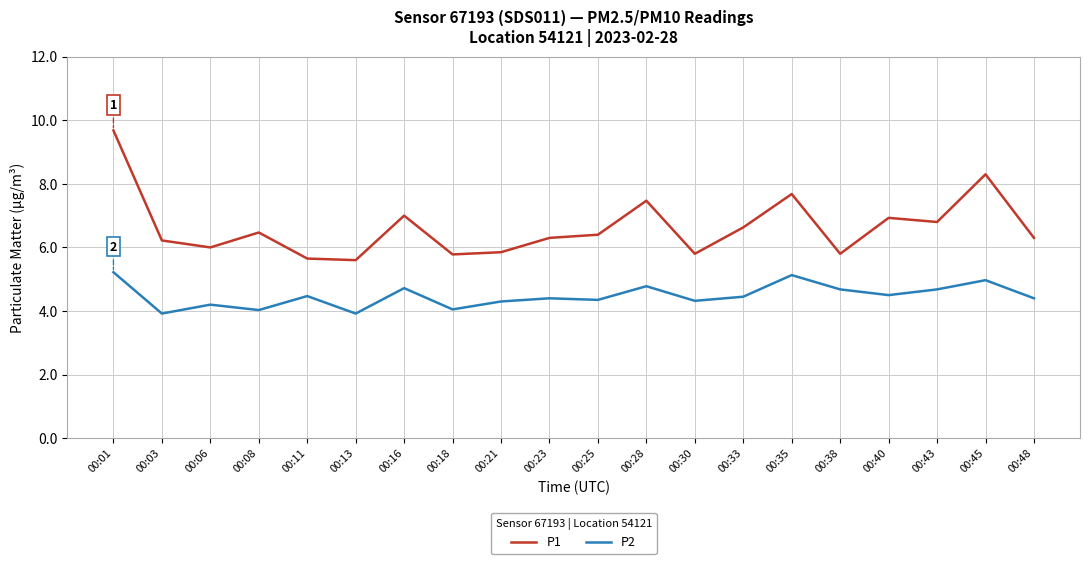

What is the sum of the P1 values at 00:38 and 00:30?

11.6